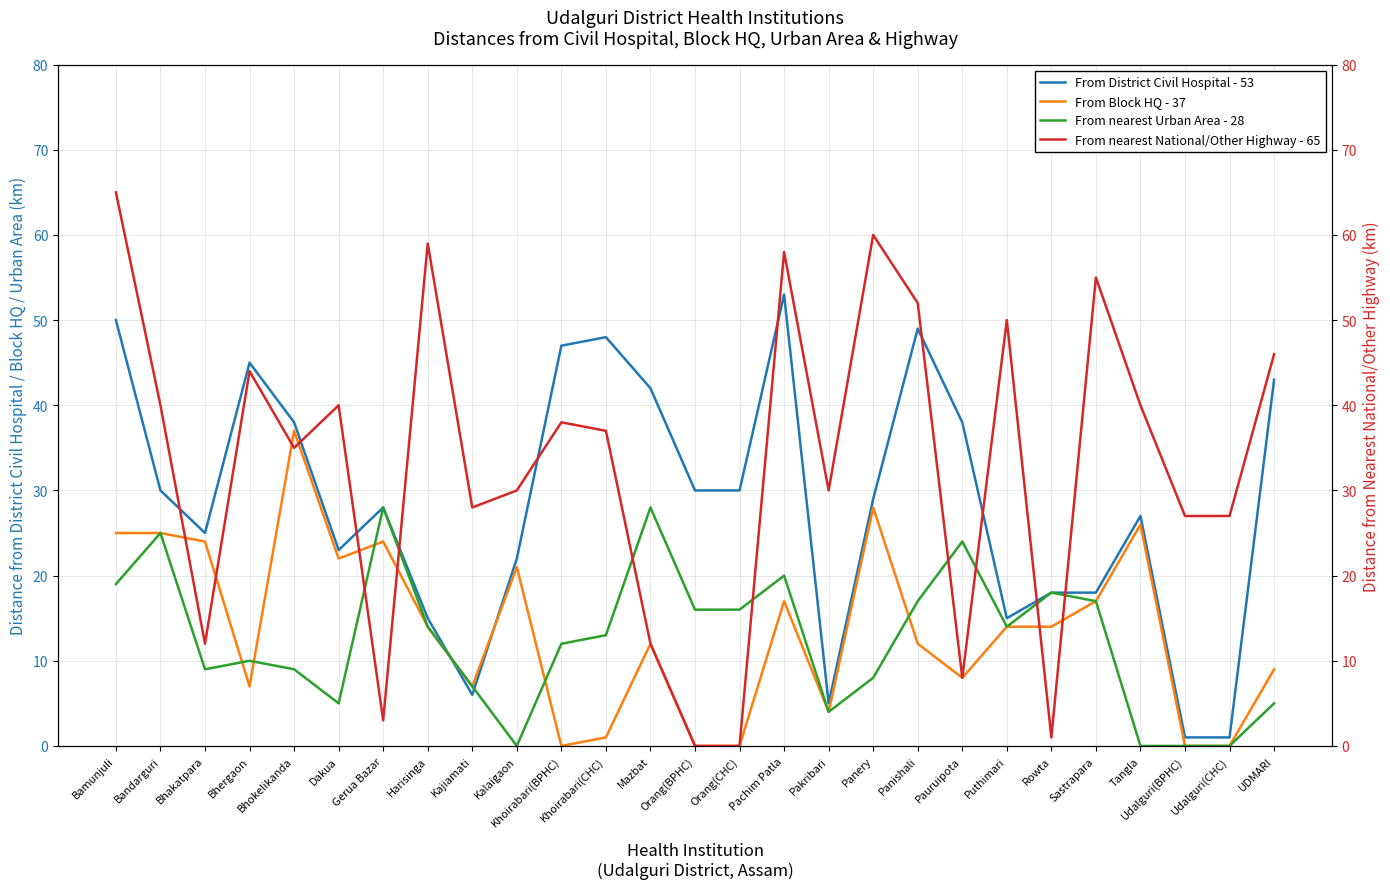

Between which two adjacent categories do From nearest Urban Area - 28 and From Block HQ - 37 first intersect?

Bhakatpara and Bhergaon